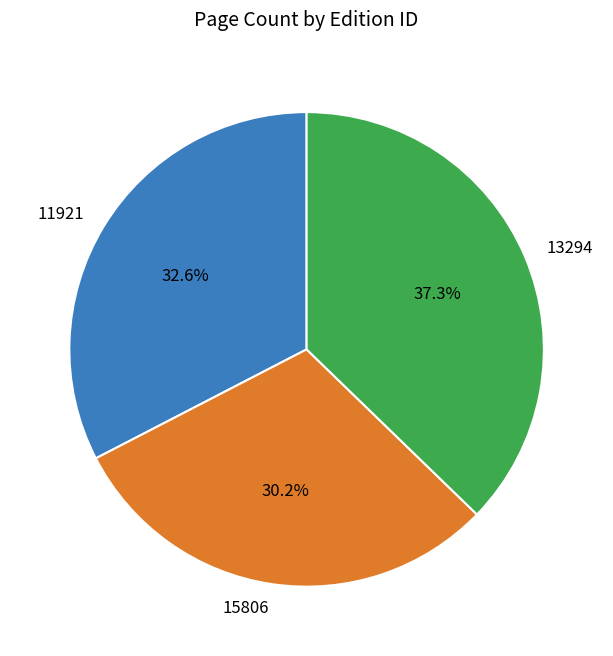

Which slice is the largest?

13294